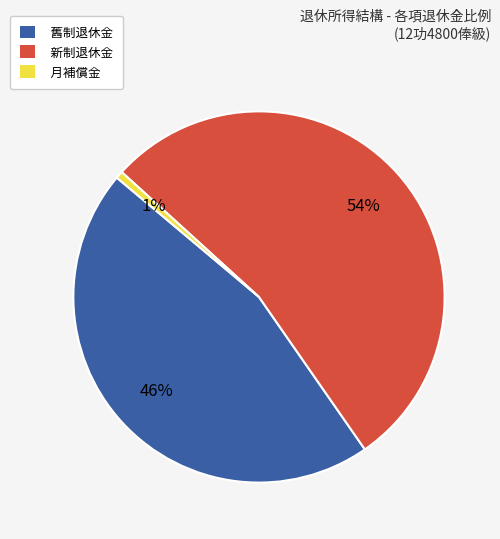

Which has a higher value, 月補償金 or 新制退休金?

新制退休金